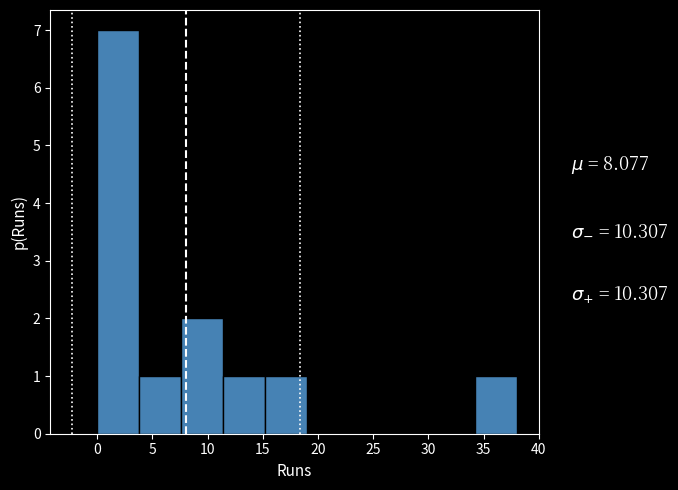

Reading left to right, transcribe this chart: for each bar, give the range it covers on the x-axis and its height. Neither the bar edges nor the heights are printed on the chart, so give them approximately, as read against the axes.

0.0 to 3.8: 7
3.8 to 7.6: 1
7.6 to 11.4: 2
11.4 to 15.2: 1
15.2 to 19.0: 1
19.0 to 22.8: 0
22.8 to 26.6: 0
26.6 to 30.4: 0
30.4 to 34.2: 0
34.2 to 38.0: 1